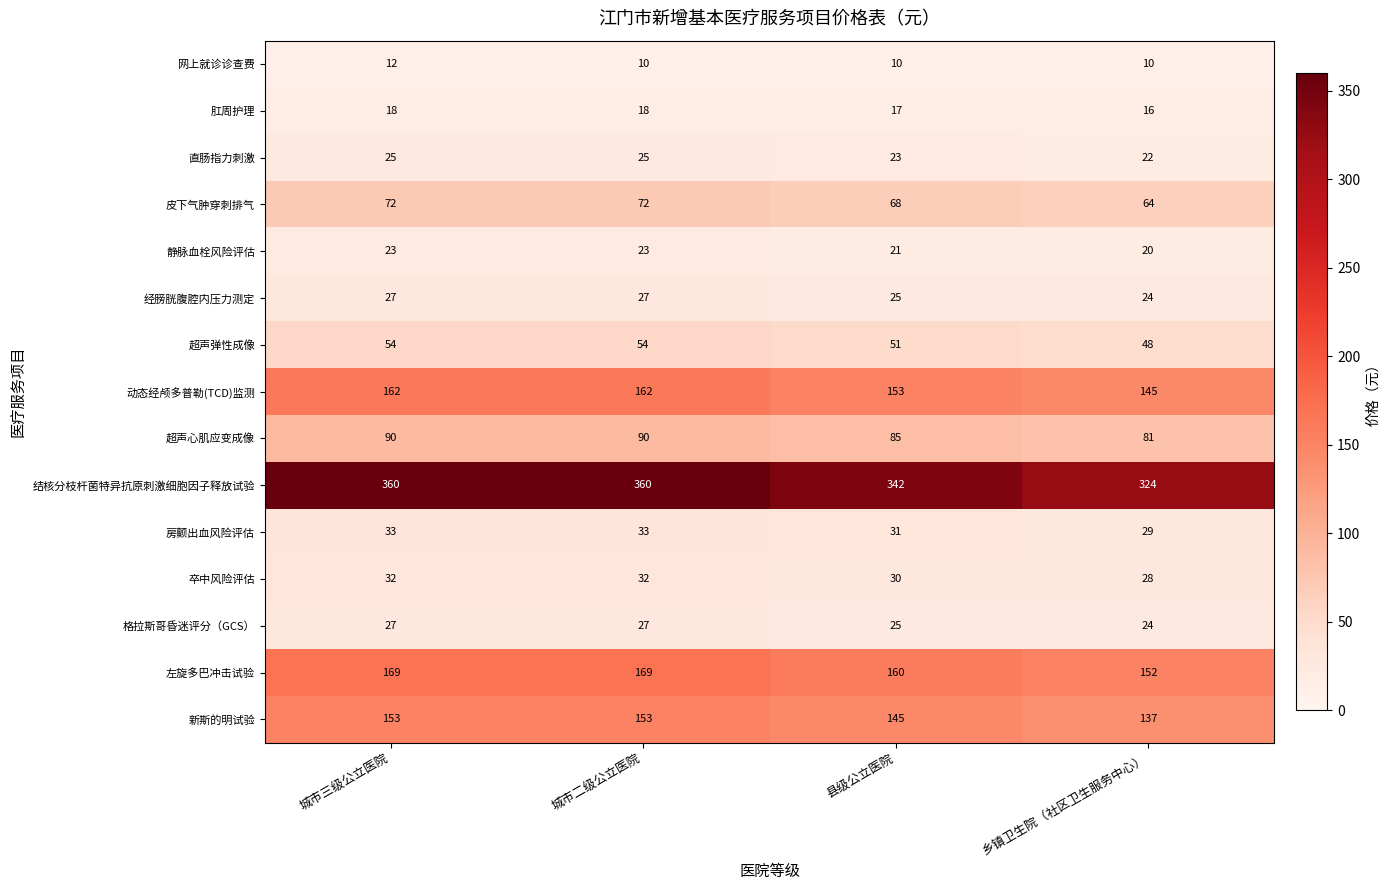

Is the value of 肛周护理 at 乡镇卫生院（社区卫生服务中心） greater than the value of 皮下气肿穿刺排气 at 乡镇卫生院（社区卫生服务中心）?

No